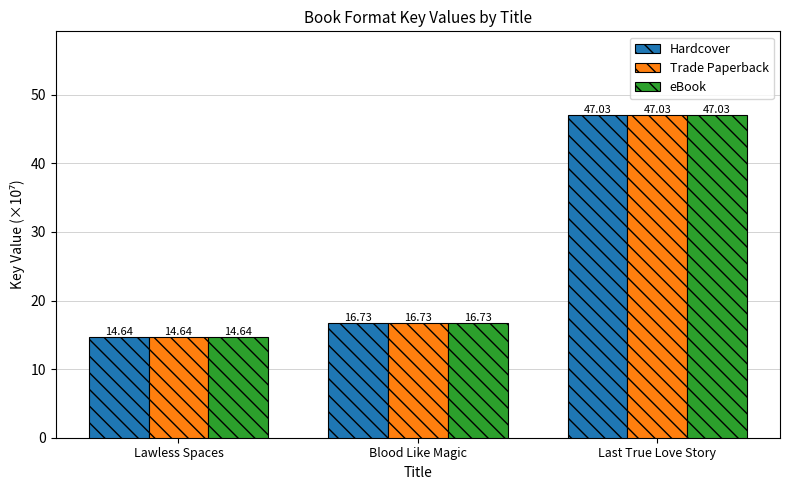

What is the value of the Hardcover bar at the 2nd from the left?

16.7